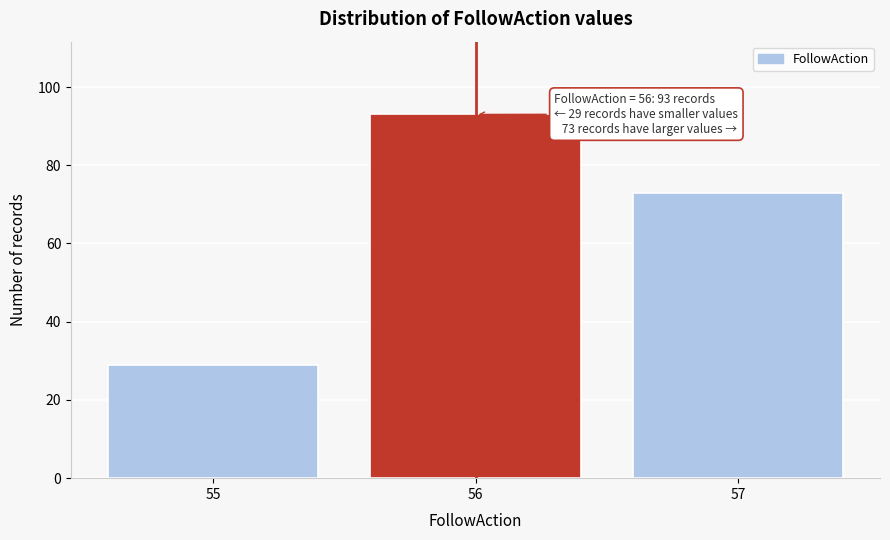

Reading left to right, transcribe all the data shown in this chart.

55=29	56=93	57=73